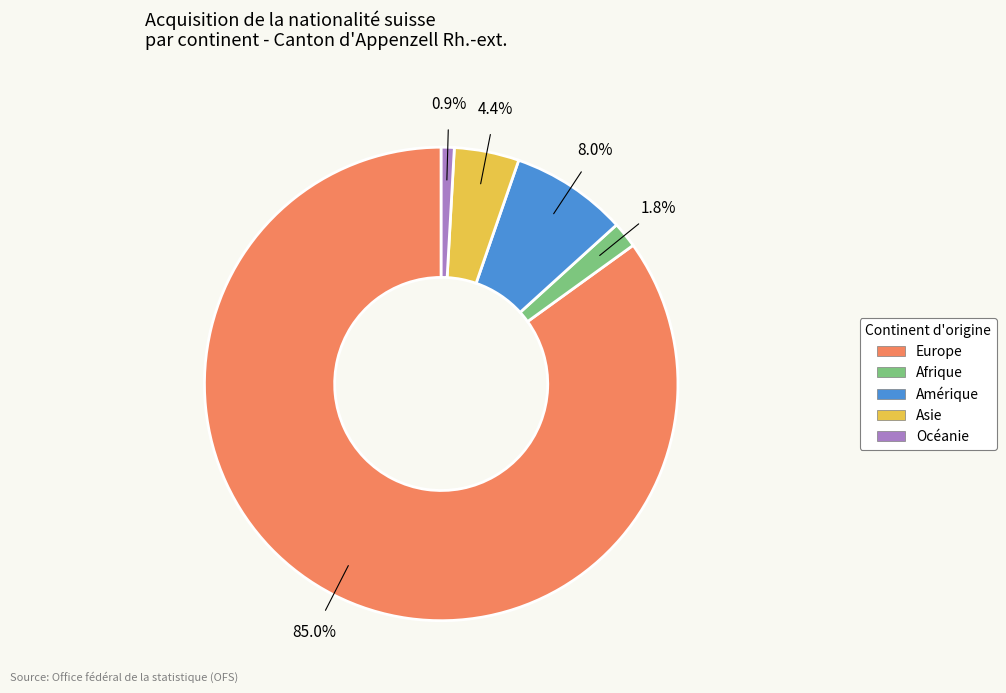

What is the ratio of the value at Amérique to the value at Océanie?

9.0